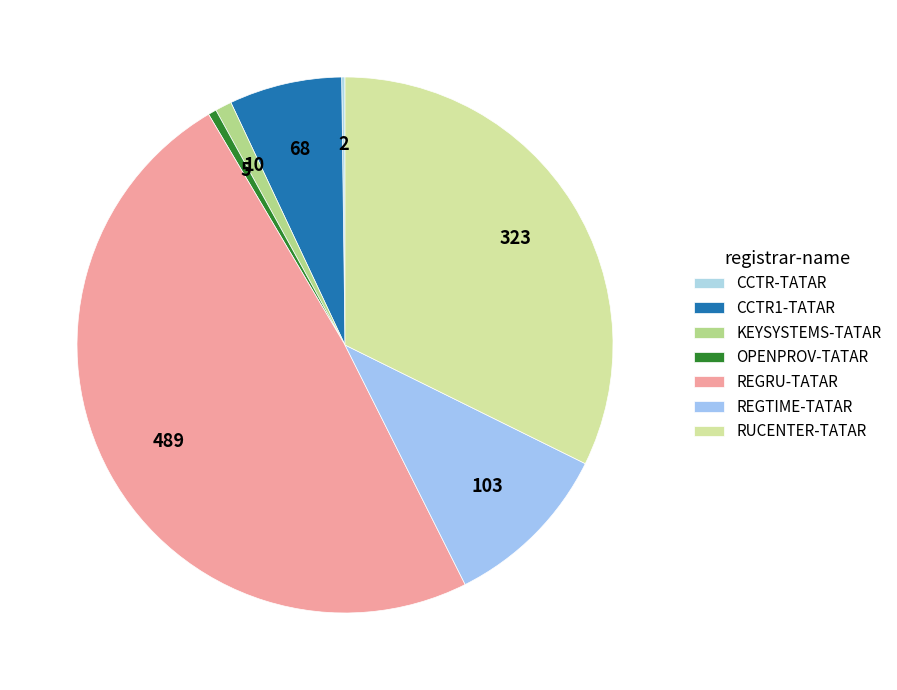

Count the number of slices in the pie.

7